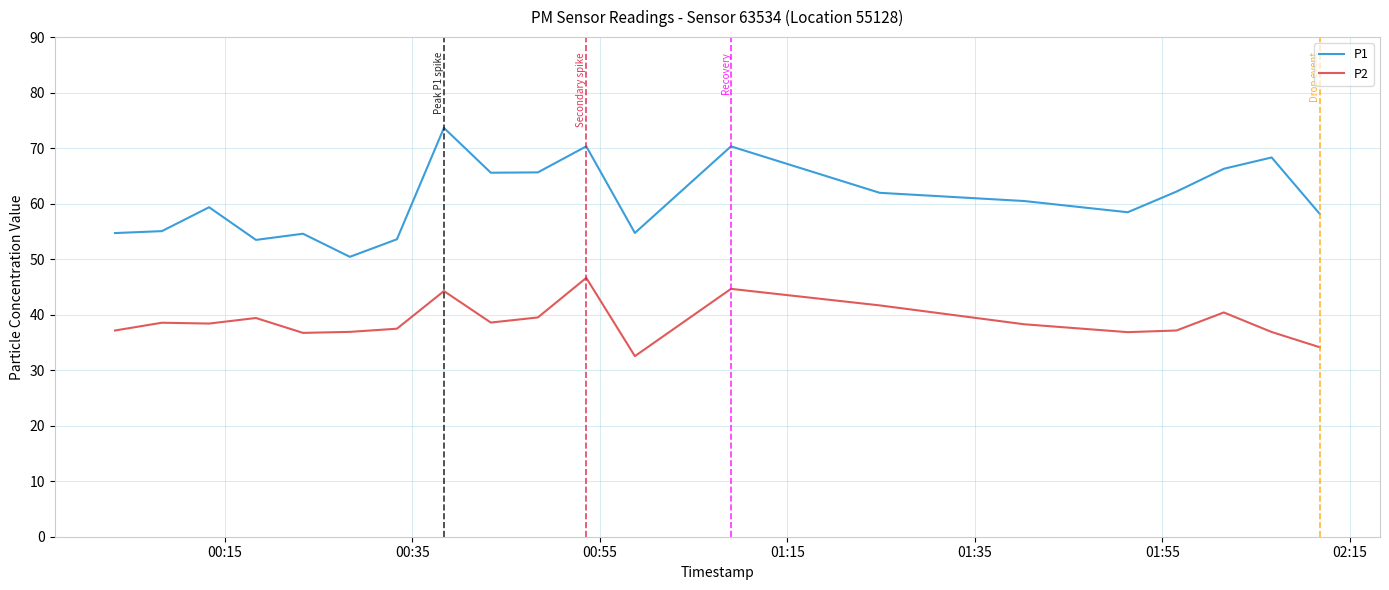

True or false: P1 has more than 1 points higher than both neighbors.

True